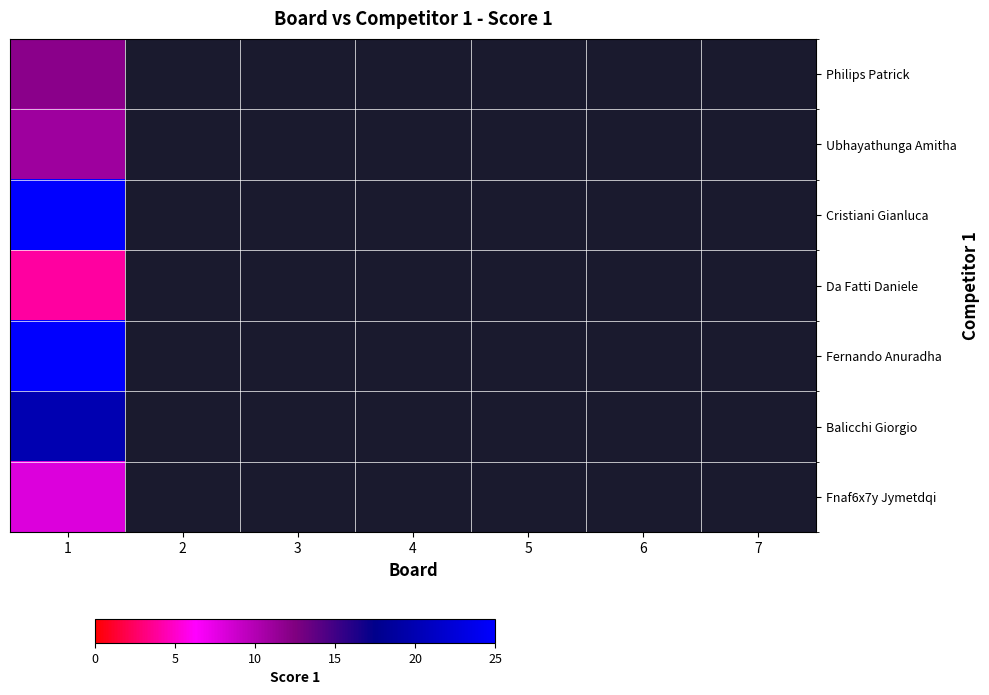

What is the minimum value shown in the chart?

4.0